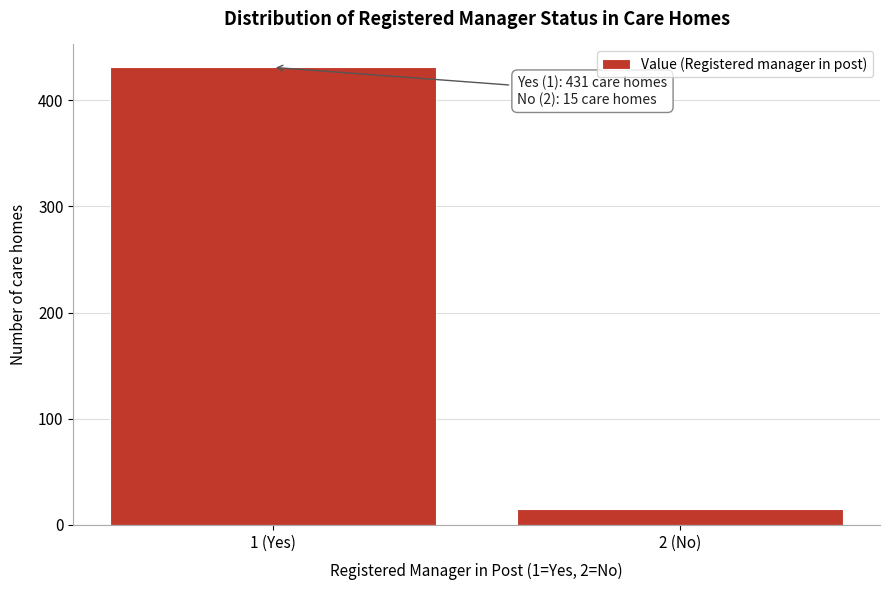

Reading left to right, what are all the values shown in this chart?

431	15